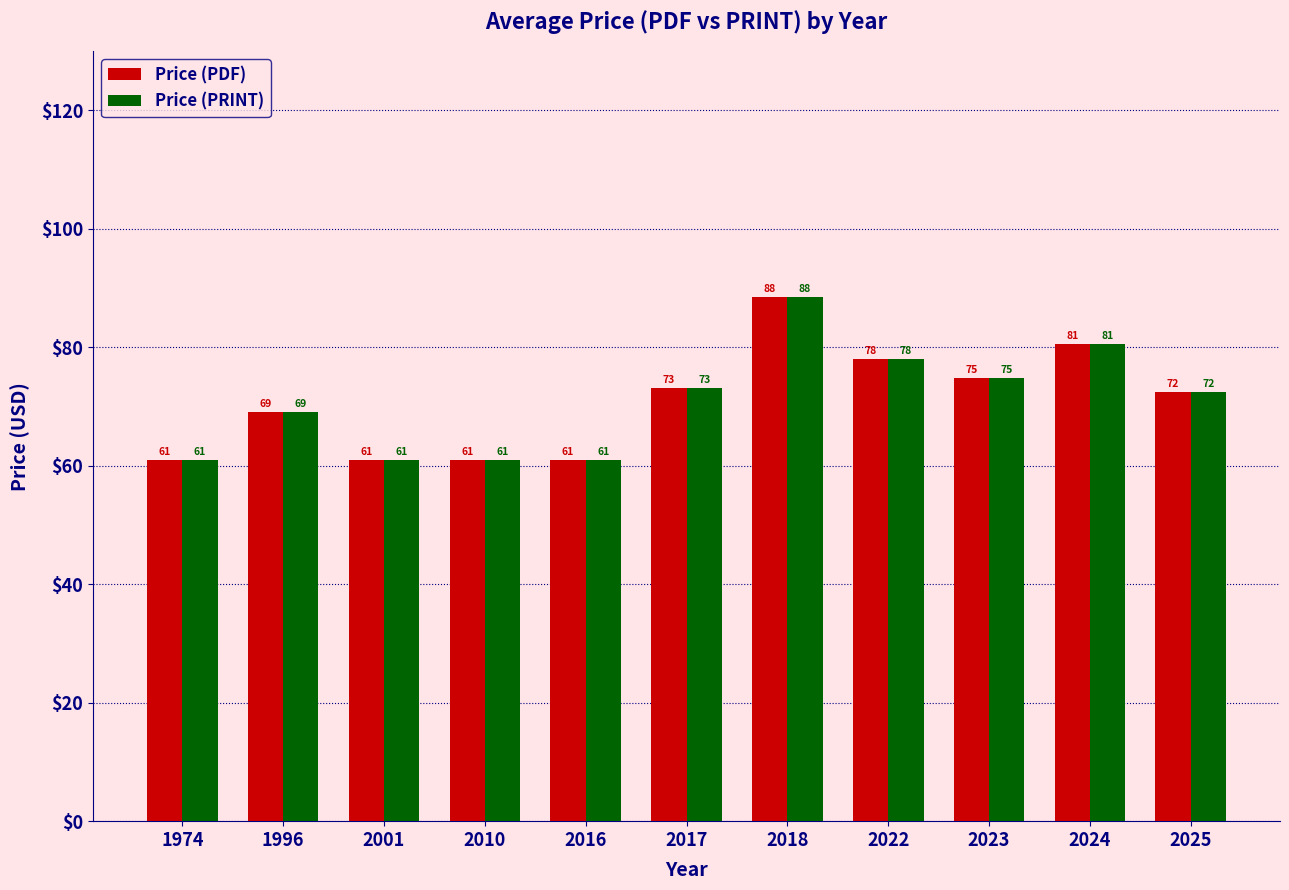

What is the value of the Price (PRINT) bar at the 2nd from the left?

69.0